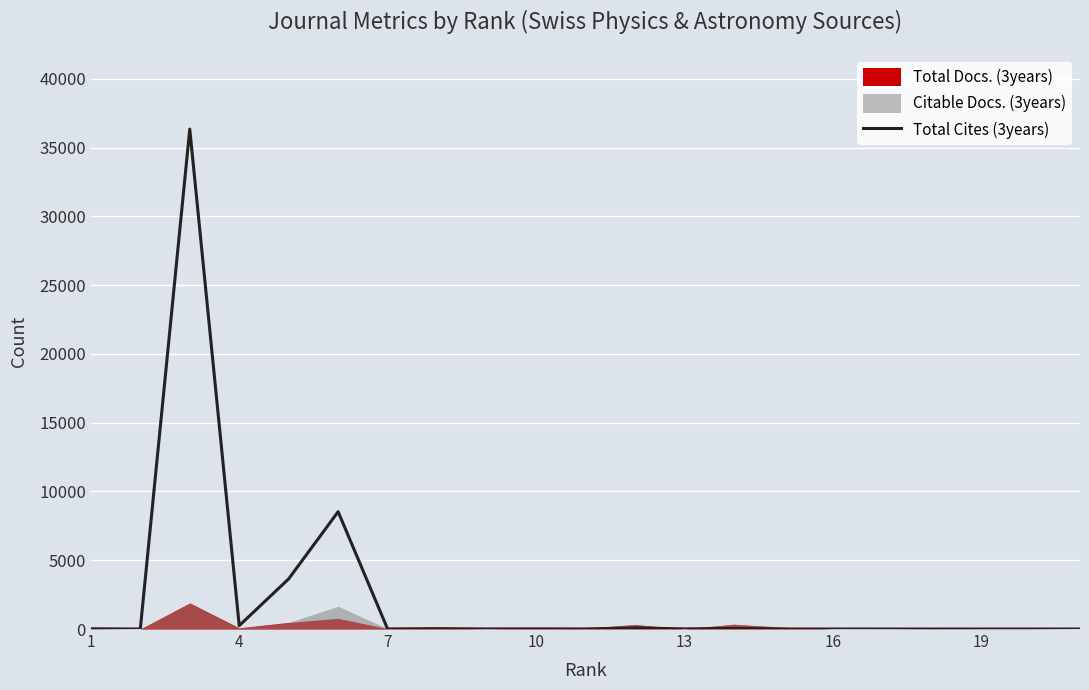

What is the greatest value displayed?

36347